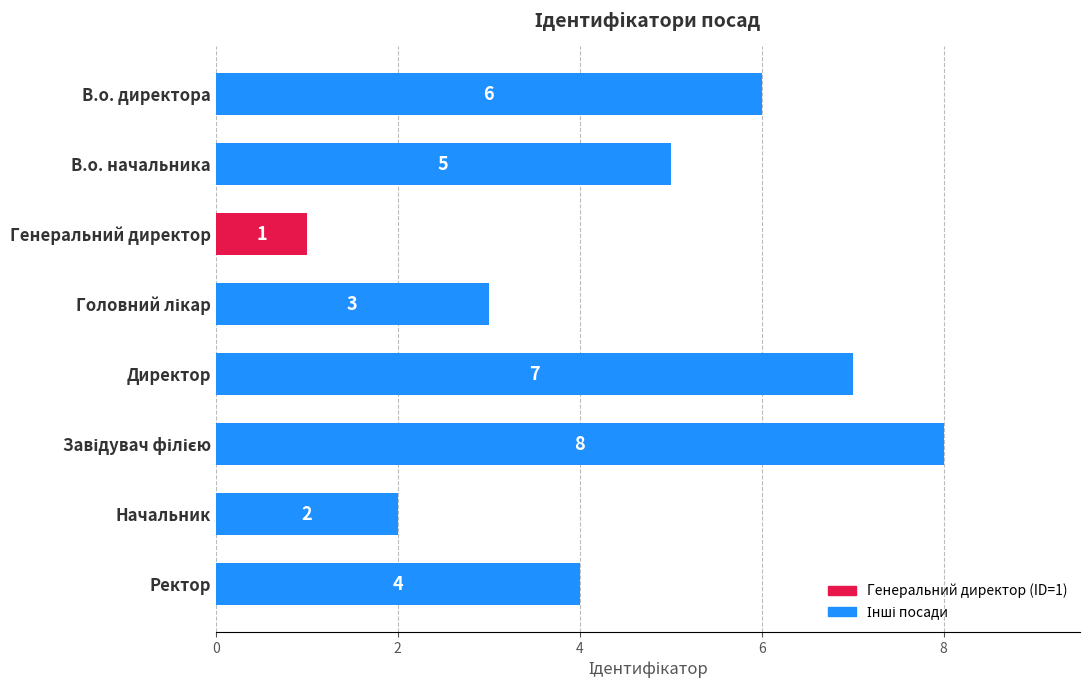

Between Начальник and Ректор, which is larger?

Ректор